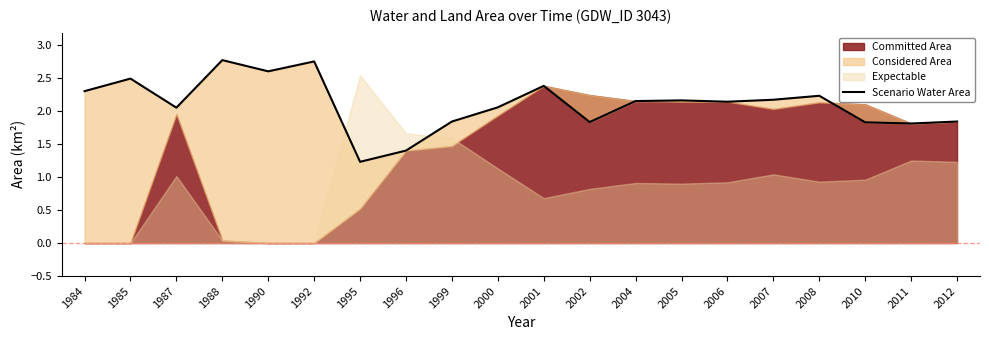

What is the ratio of the value at 1999 to the value at 2006?

0.9